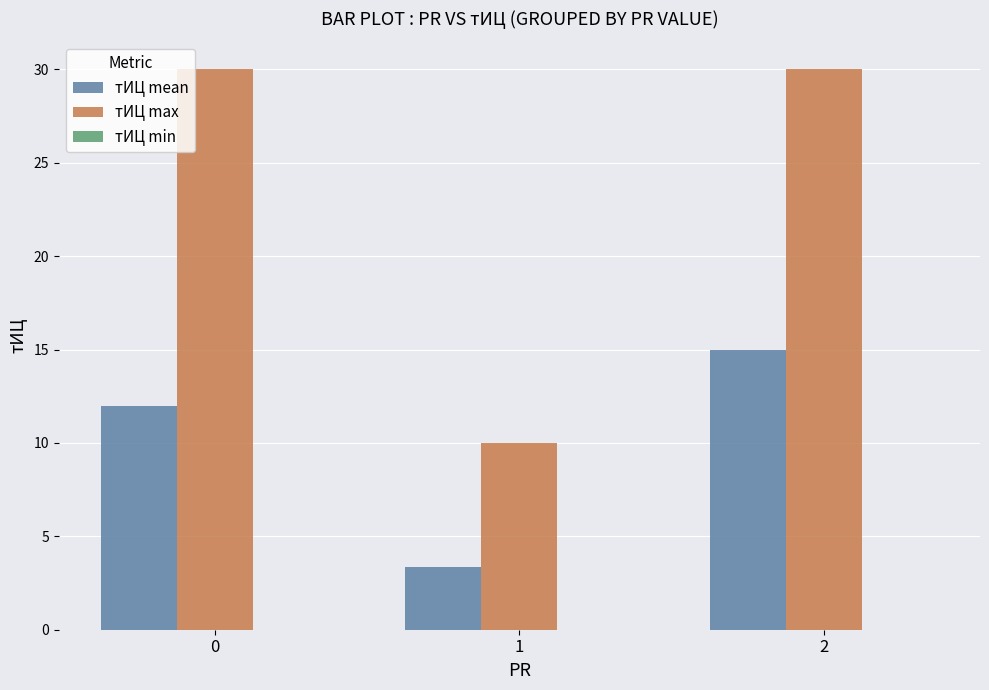

Which series has the widest spread of values?

тИЦ max